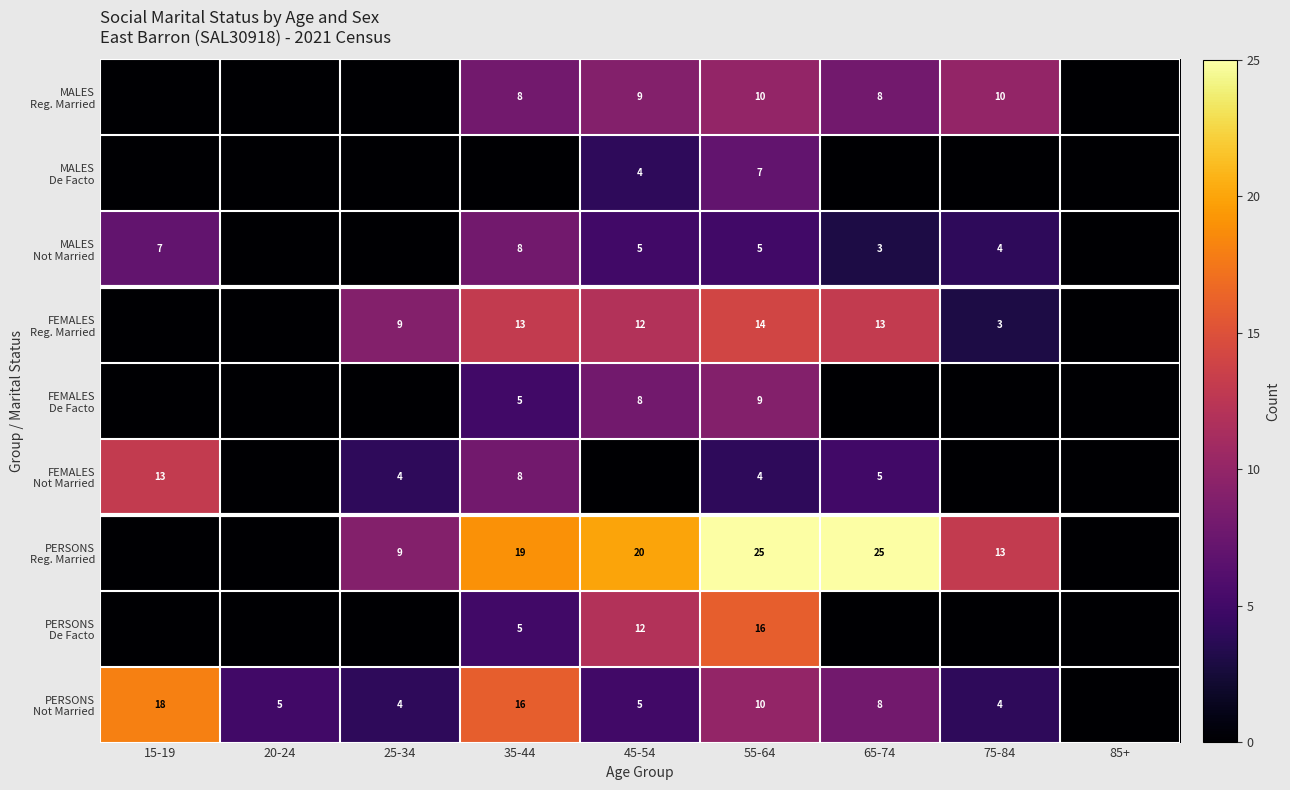

What is the spread (max minus min) of values at 55-64?

21